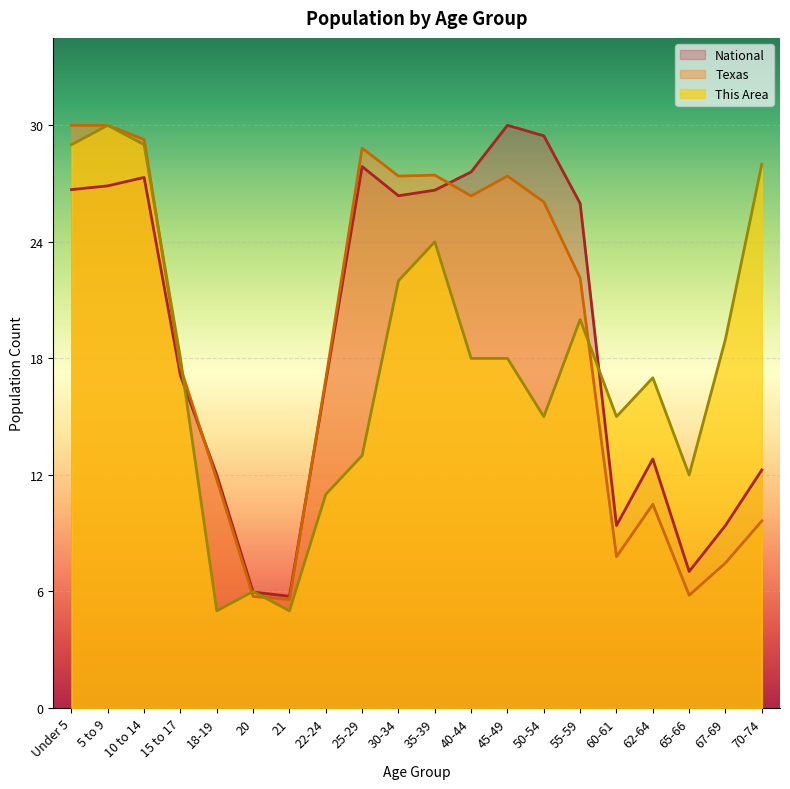

What is the label of the 5th point from the left?

18-19